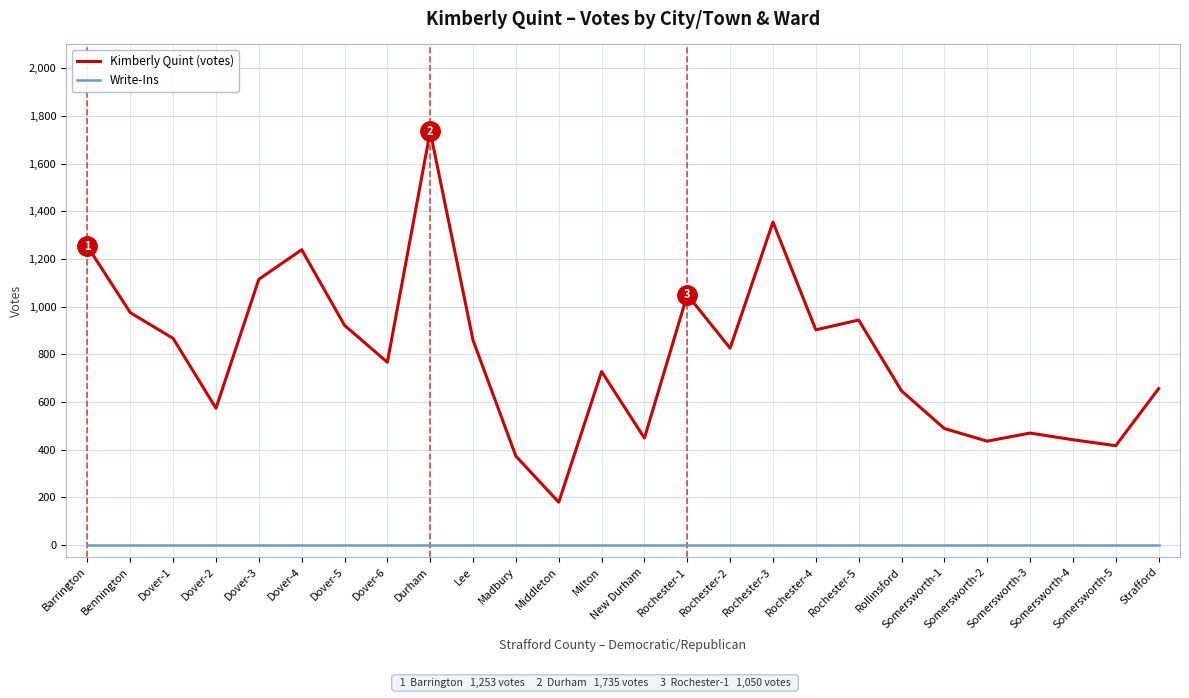

What is the maximum value shown in the chart?

1735